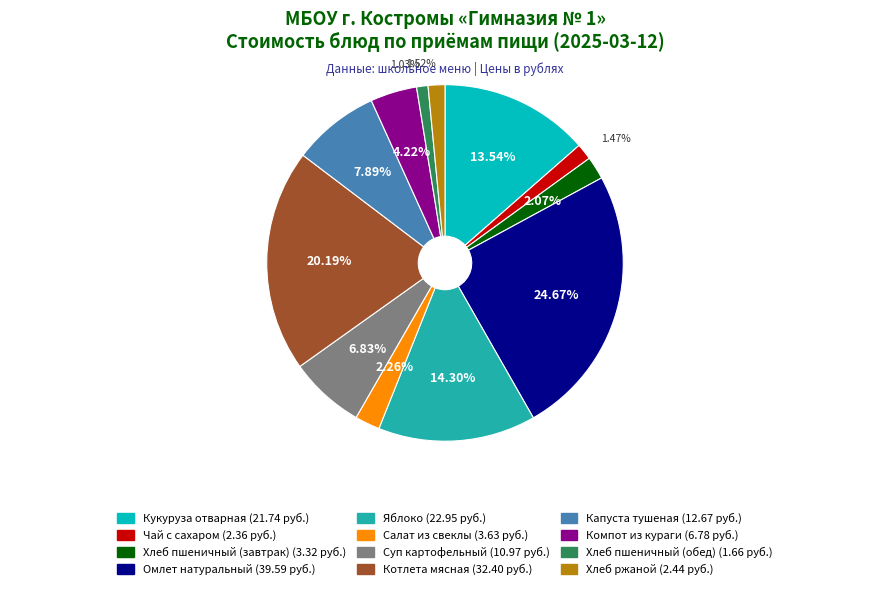

Does any single category account for the majority?

No